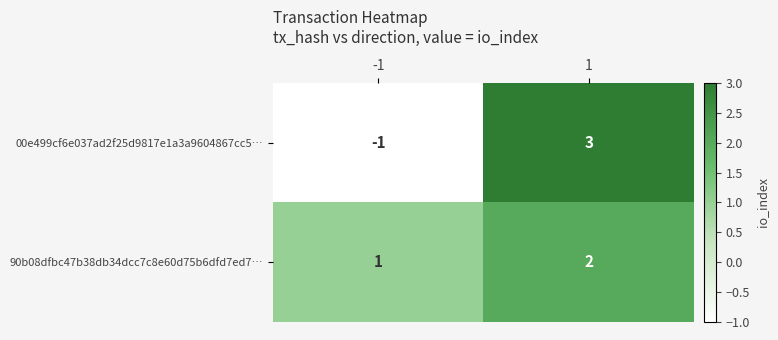

What is the spread (max minus min) of values at -1?

2